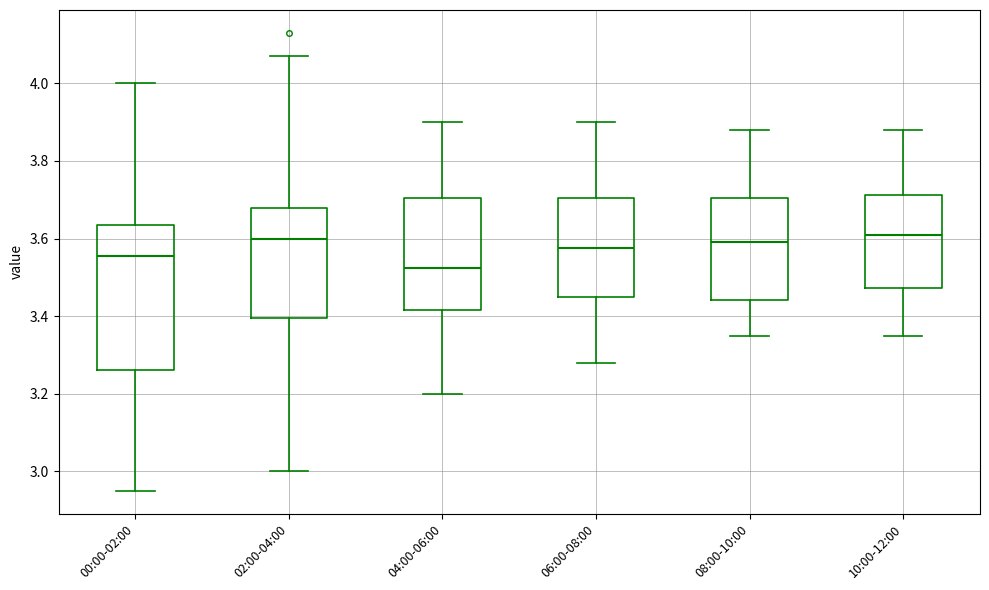

Which box is the tallest, from its lower edge to its upper edge?

00:00-02:00